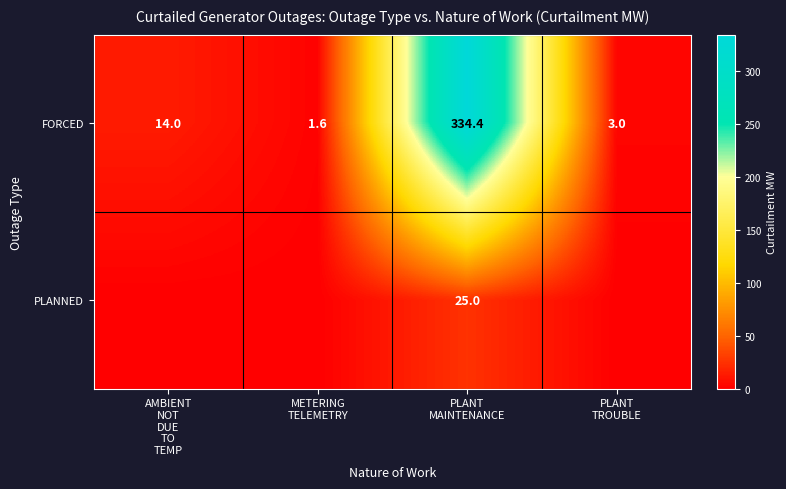

How many distinct data groups are displayed?

2